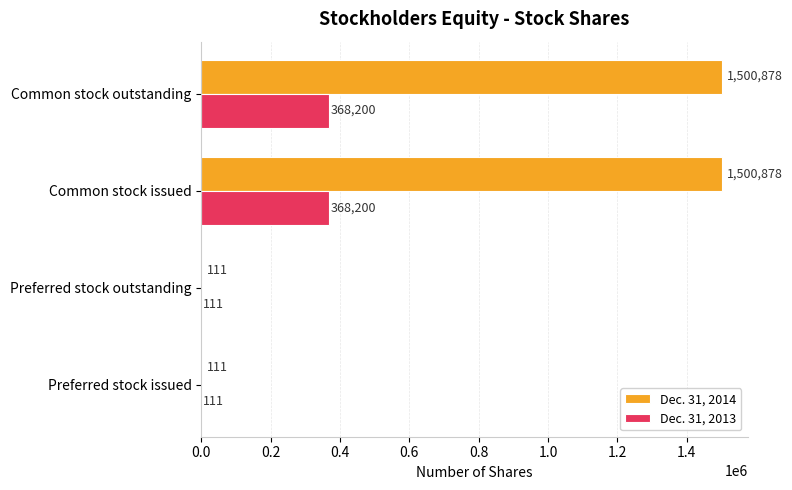

What is the sum of the Dec. 31, 2014 values at Preferred stock issued and Common stock issued?

1500989